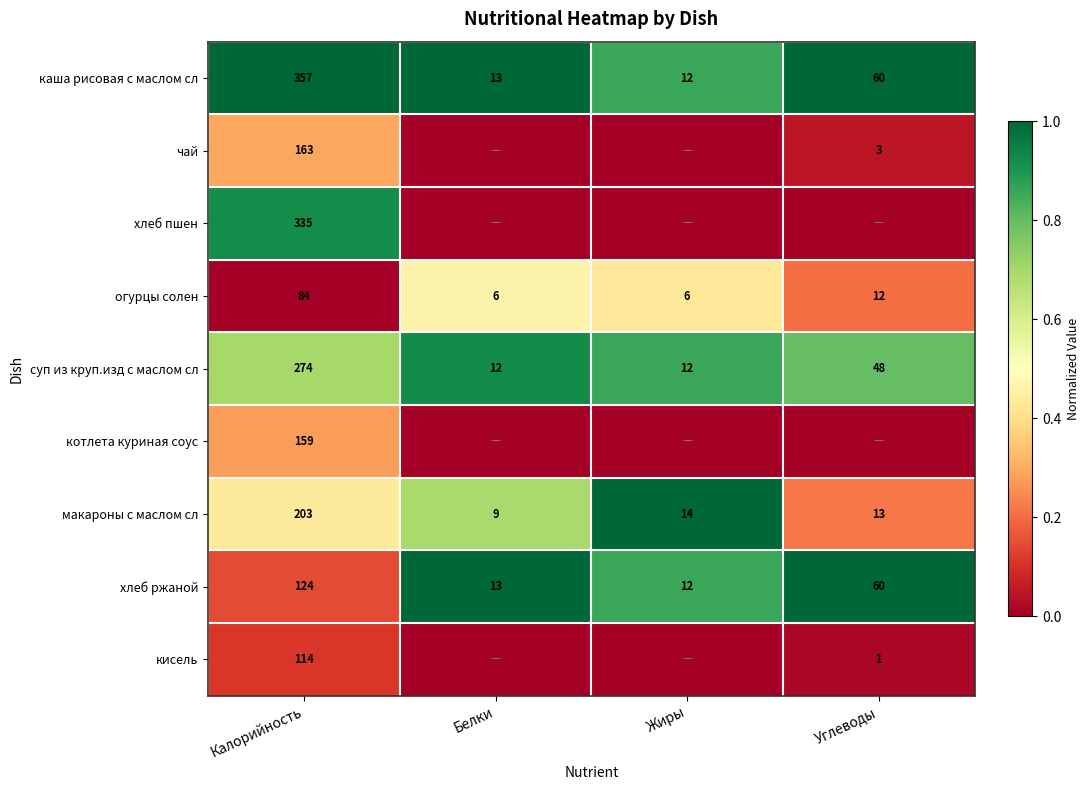

How many series are shown in this chart?

9